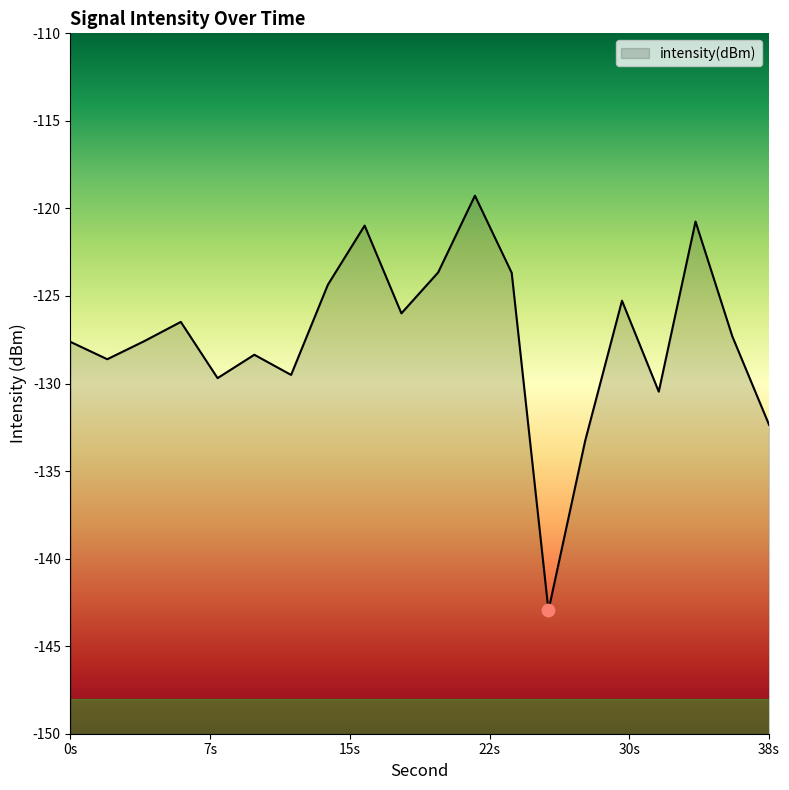

Which has a higher value, 6 or 2?

6